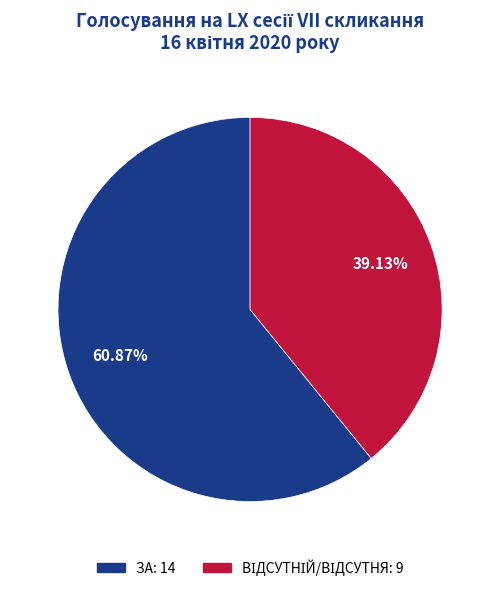

Does any single category account for the majority?

Yes